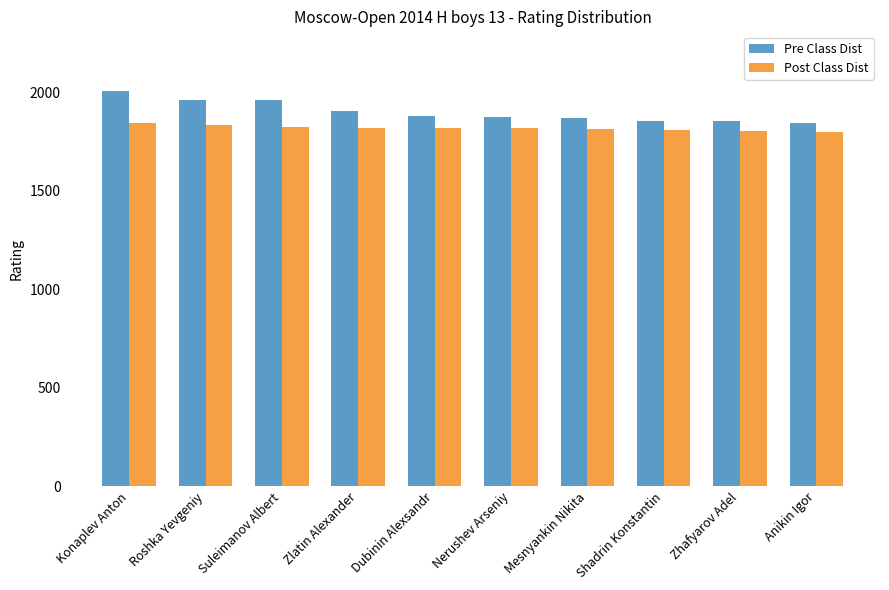

Which series has the largest total across all categories?

Pre Class Dist